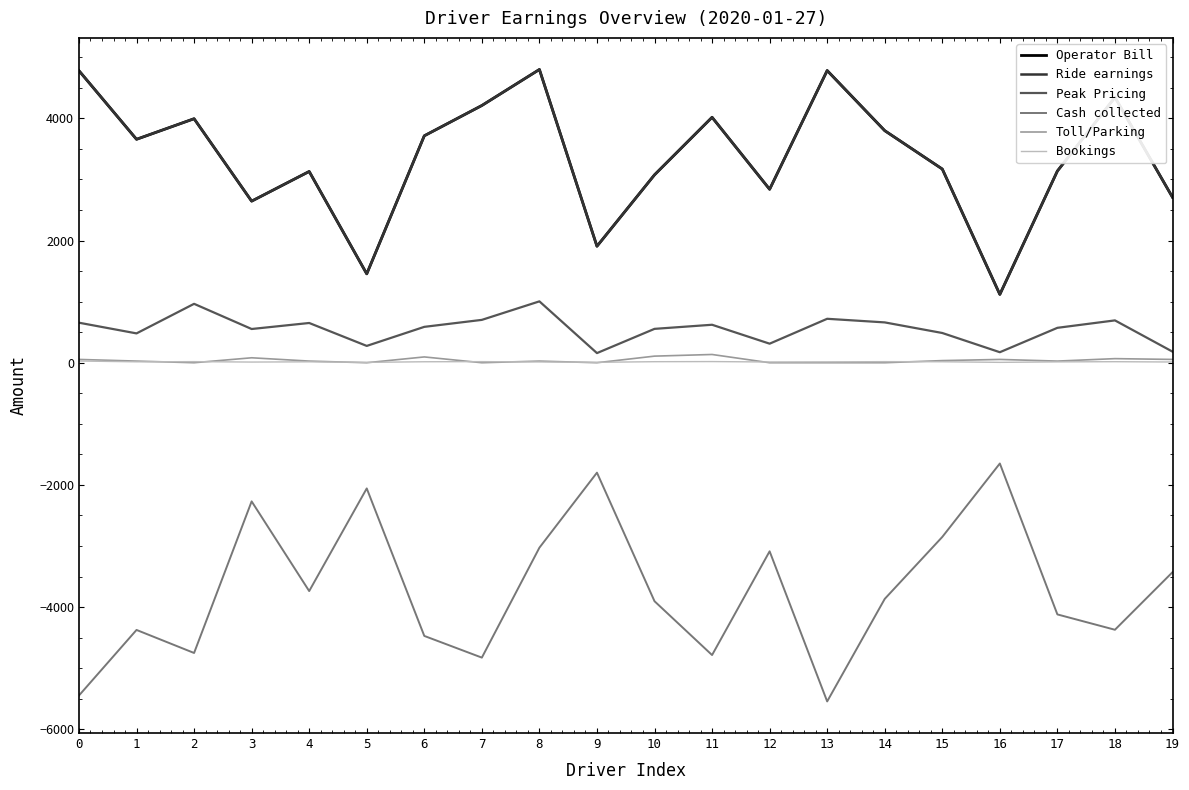

The value of Ride earnings at 17 is 3137.5. True or false?

True